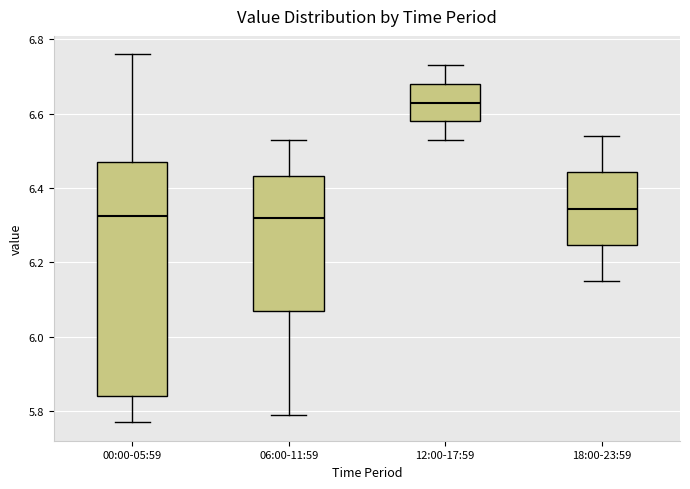

Where is the upper edge of the box for 18:00-23:59 on the y-axis? The values are not printed on the chart, so give them approximately, as read against the axis.

6.44